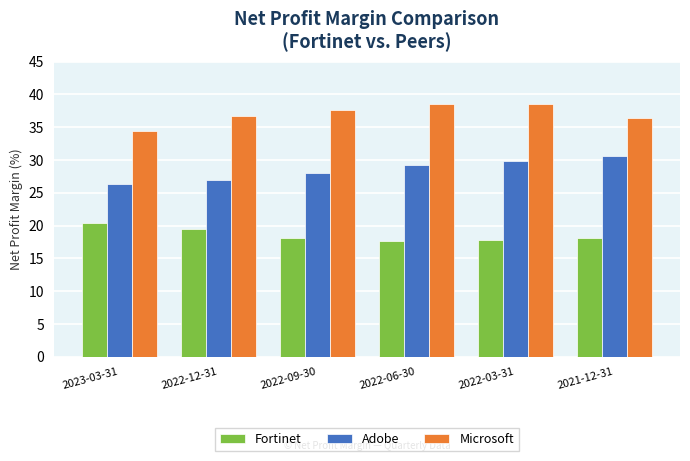

How many distinct data groups are displayed?

3